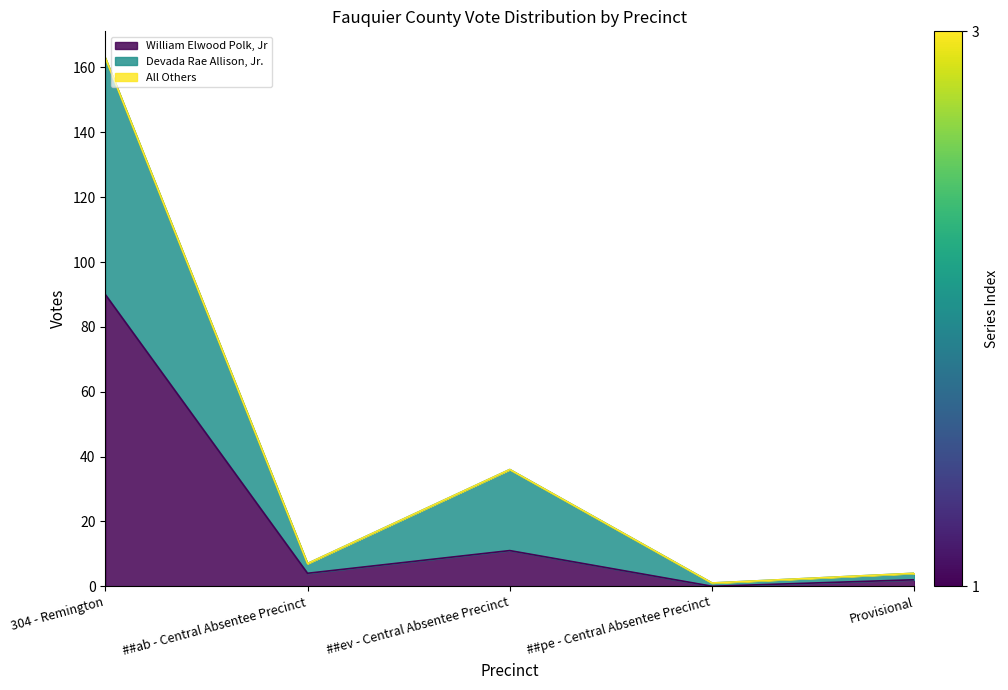

At which label does Devada Rae Allison, Jr. reach its peak?

304 - Remington